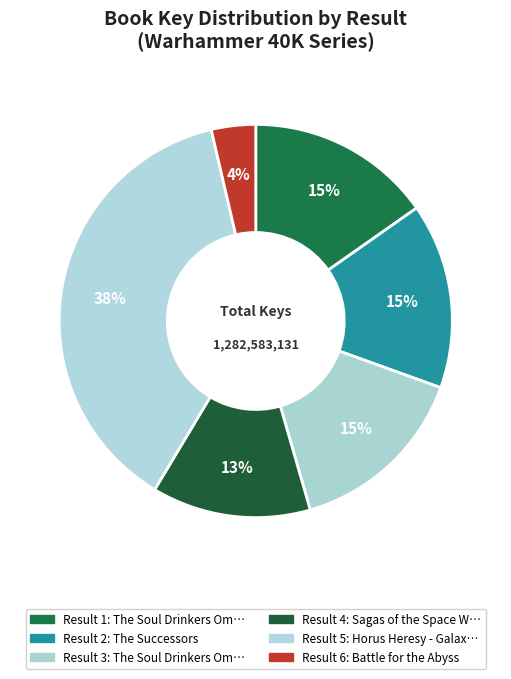

How many segments does this pie chart have?

6